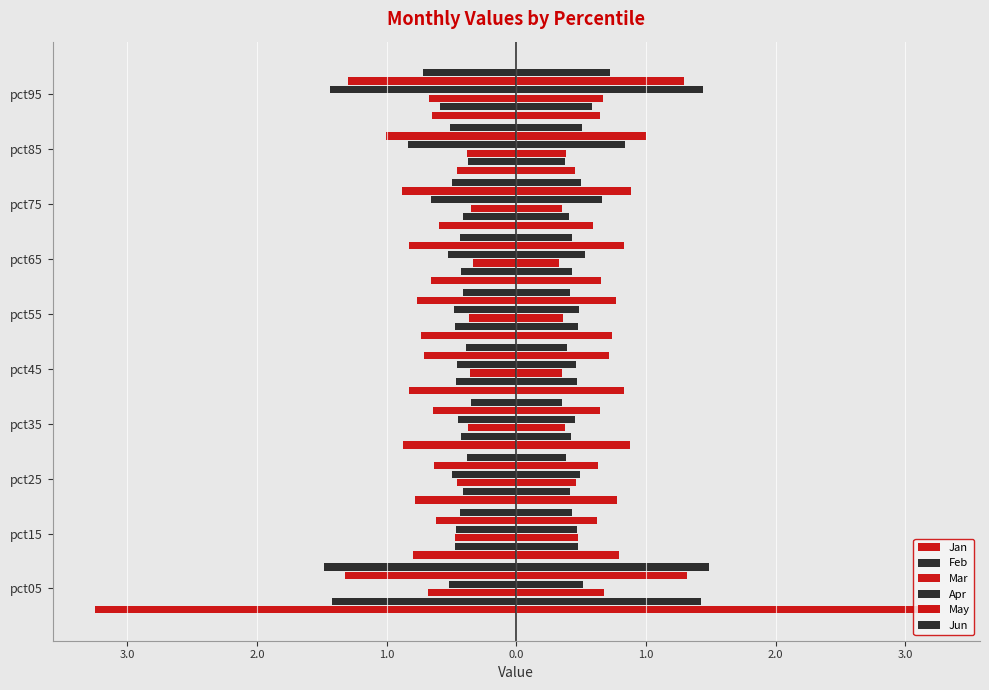

What is the value of the Feb bar at the 5th from the left?

-0.5